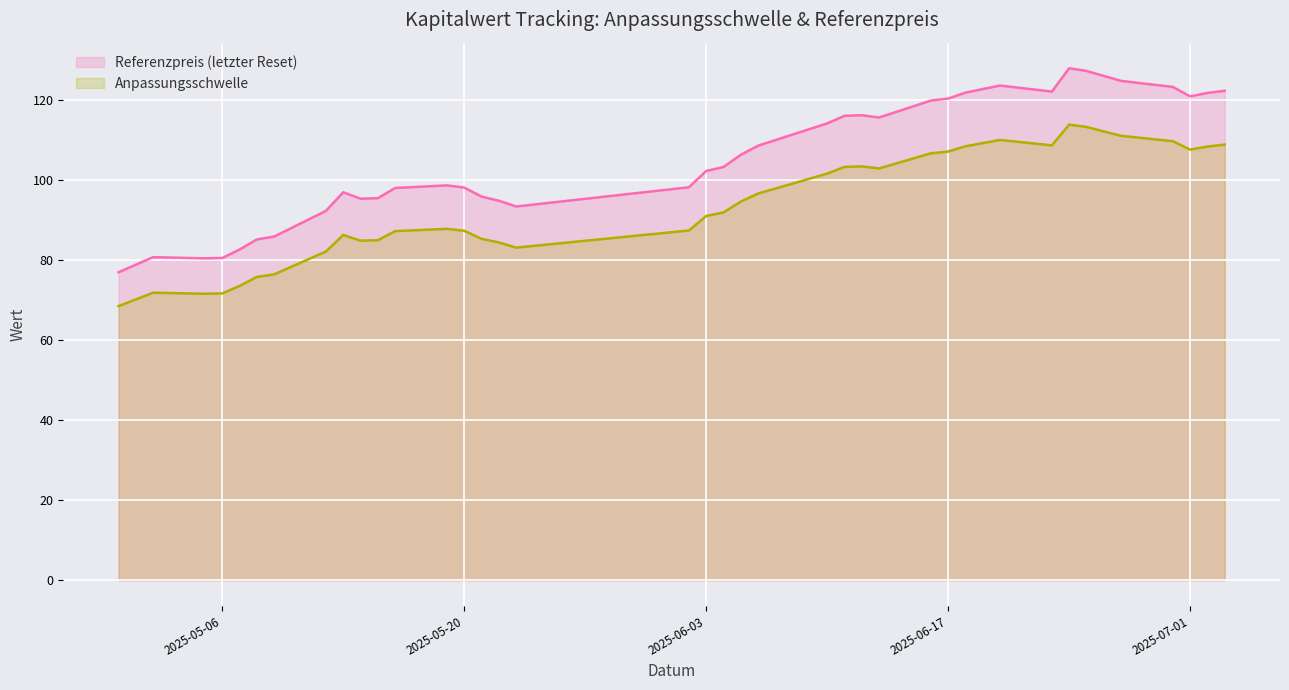

Rank the series at 2025-05-22 from lowest to highest value.

Anpassungsschwelle, Referenzpreis (letzter Reset)